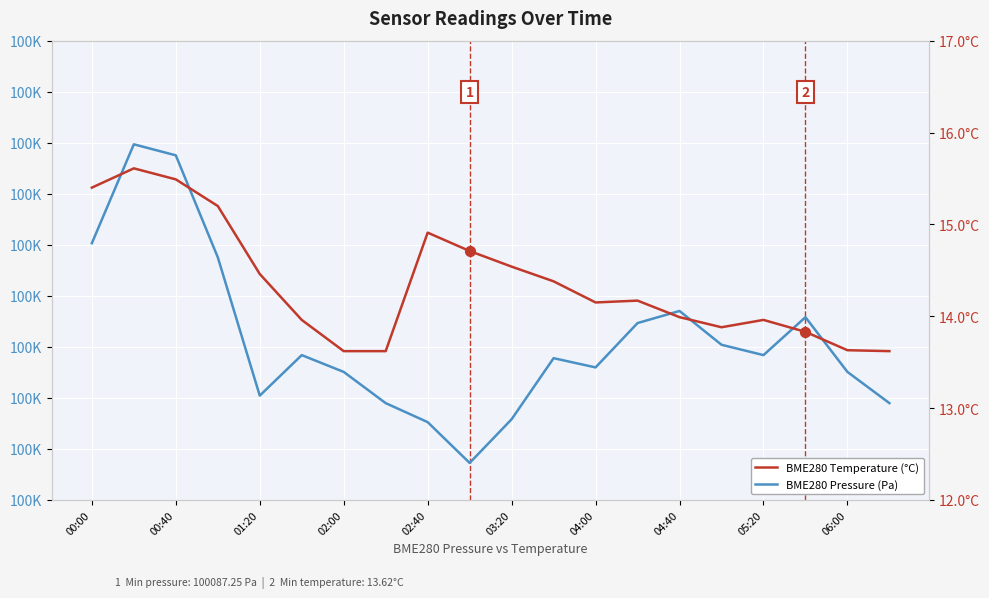

What are all the series names shown in the legend?

BME280 Pressure (Pa), BME280 Temperature (°C)